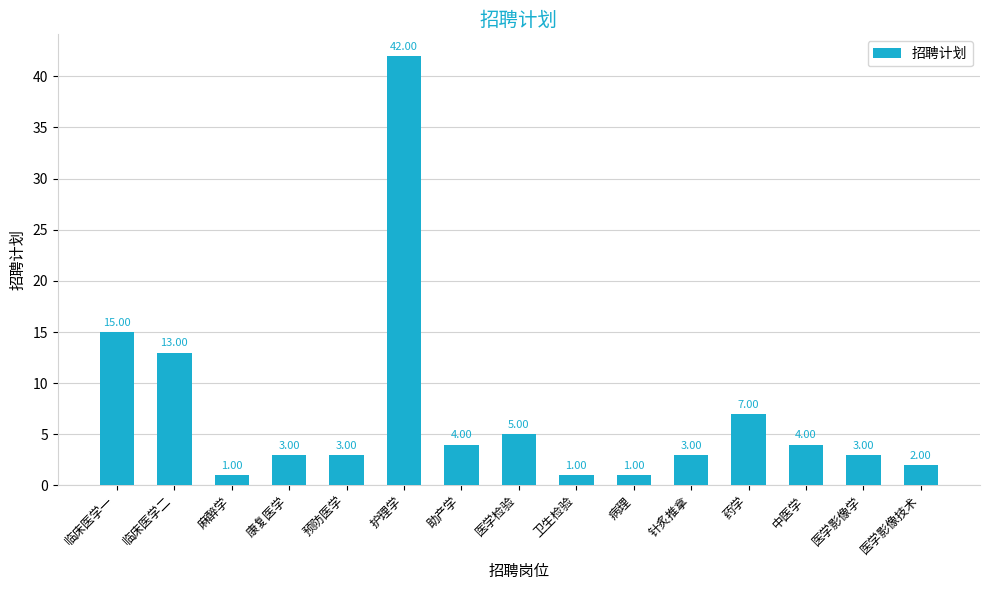

What position from the right is 卫生检验?

7